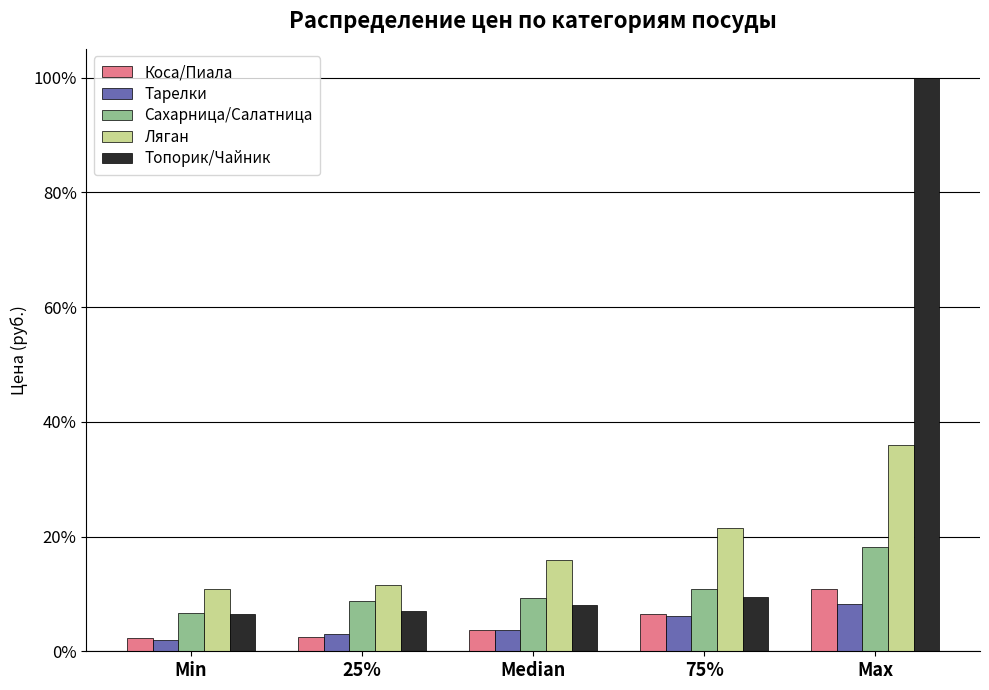

Is the value of Тарелки at Median greater than the value of Ляган at 25%?

No